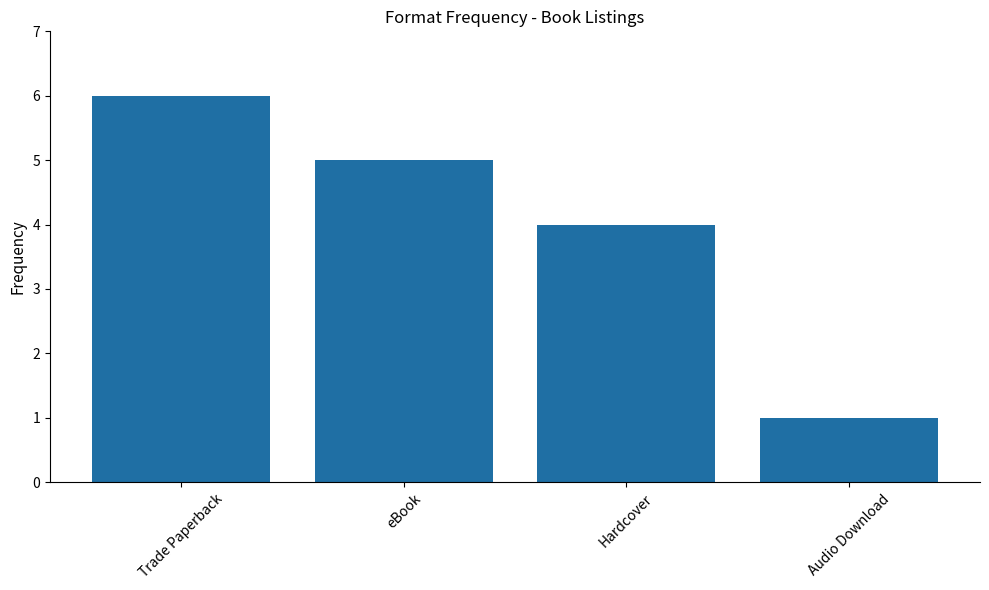

Approximately how many times larger is the value at Audio Download compared to eBook?

0.2